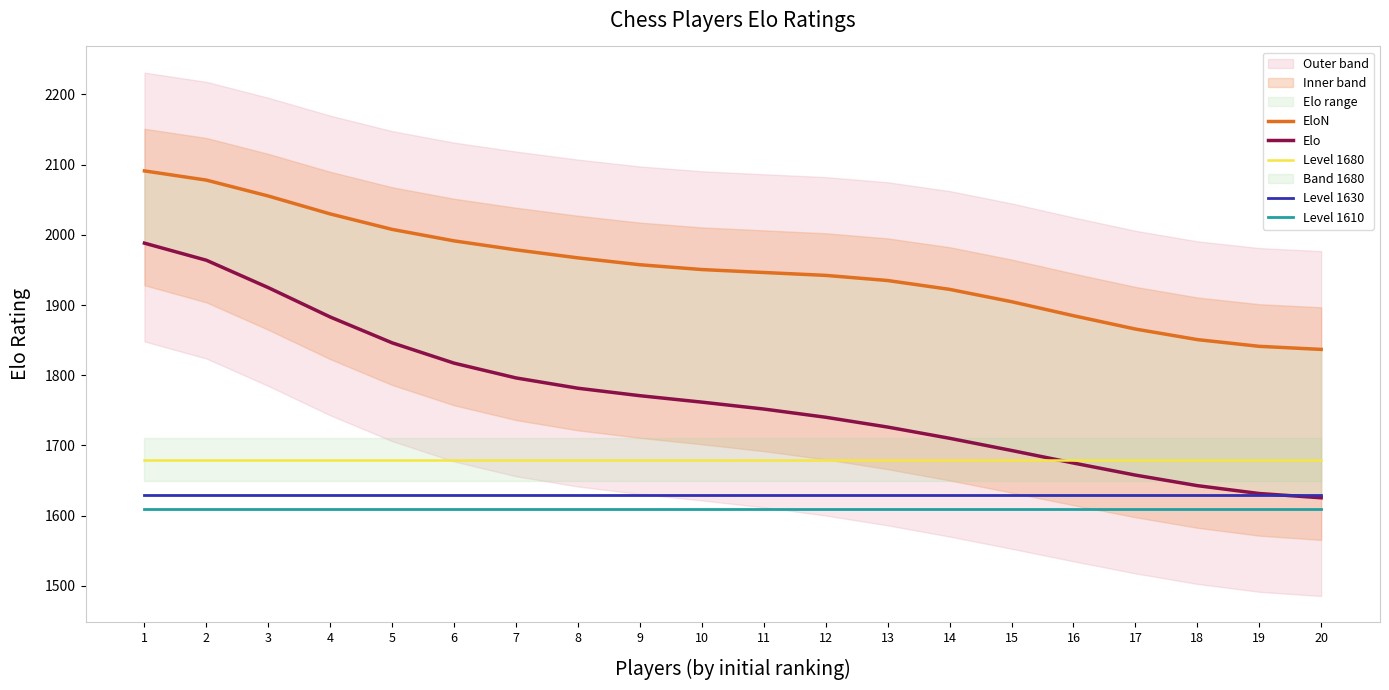

Reading left to right, what are all the values shown in this chart?

EloN: 2091.1	2078.0	2055.4	2029.8	2007.8	1991.4	1978.7	1967.2	1957.4	1950.6	1946.4	1942.3	1935.0	1922.4	1904.8	1884.9	1865.9	1850.8	1841.2	1836.9
Elo: 1988.2	1963.9	1924.8	1883.0	1846.2	1817.3	1796.2	1781.5	1770.9	1761.7	1751.9	1740.2	1726.2	1710.3	1692.9	1675.0	1657.8	1642.8	1631.6	1625.5
Level 1680: 1680.0	1680.0	1680.0	1680.0	1680.0	1680.0	1680.0	1680.0	1680.0	1680.0	1680.0	1680.0	1680.0	1680.0	1680.0	1680.0	1680.0	1680.0	1680.0	1680.0
Level 1630: 1630.0	1630.0	1630.0	1630.0	1630.0	1630.0	1630.0	1630.0	1630.0	1630.0	1630.0	1630.0	1630.0	1630.0	1630.0	1630.0	1630.0	1630.0	1630.0	1630.0
Level 1610: 1610.0	1610.0	1610.0	1610.0	1610.0	1610.0	1610.0	1610.0	1610.0	1610.0	1610.0	1610.0	1610.0	1610.0	1610.0	1610.0	1610.0	1610.0	1610.0	1610.0